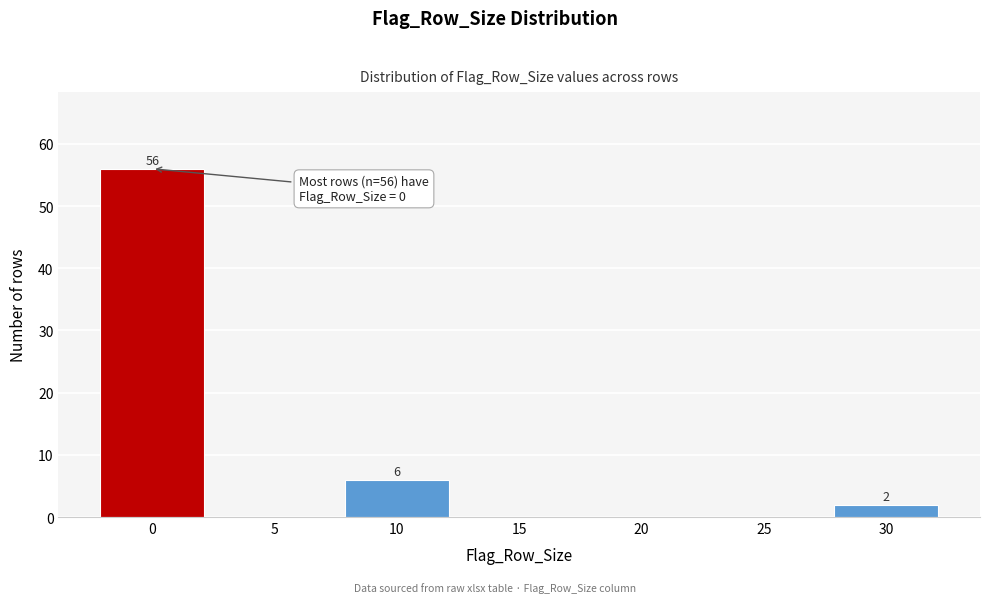

Reading right to left, transcribe all the data shown in this chart.

30=2	25=0	20=0	15=0	10=6	5=0	0=56